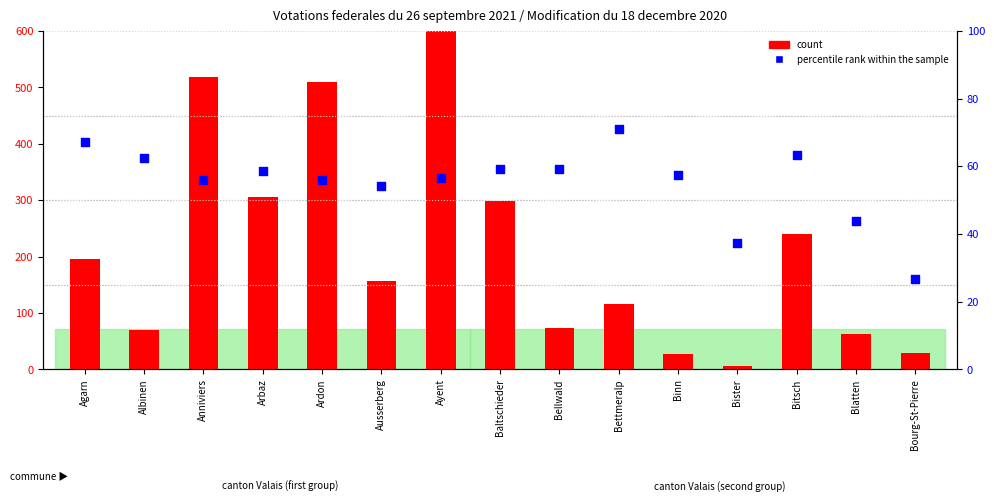

At which category is the sum across all series the highest?

Ayent